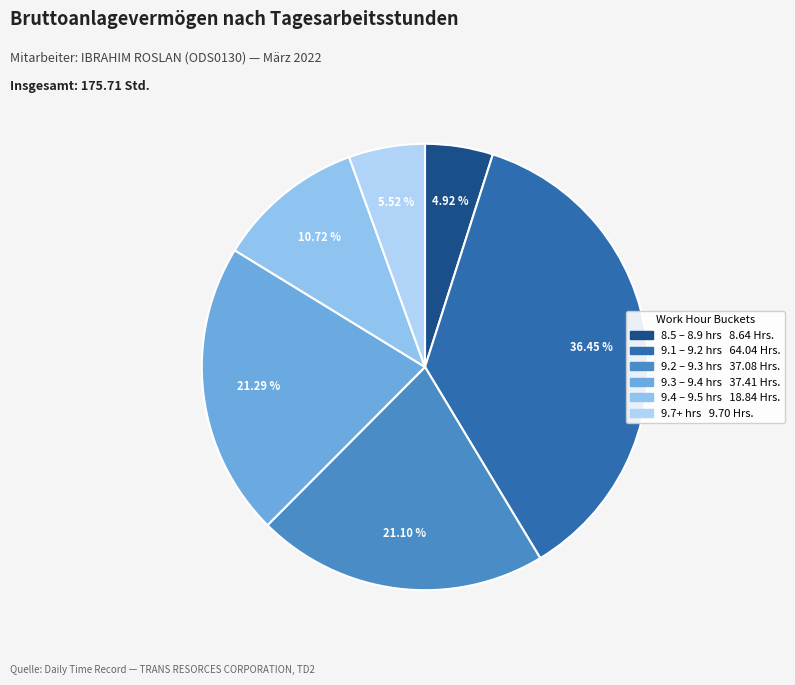

Count the number of slices in the pie.

6